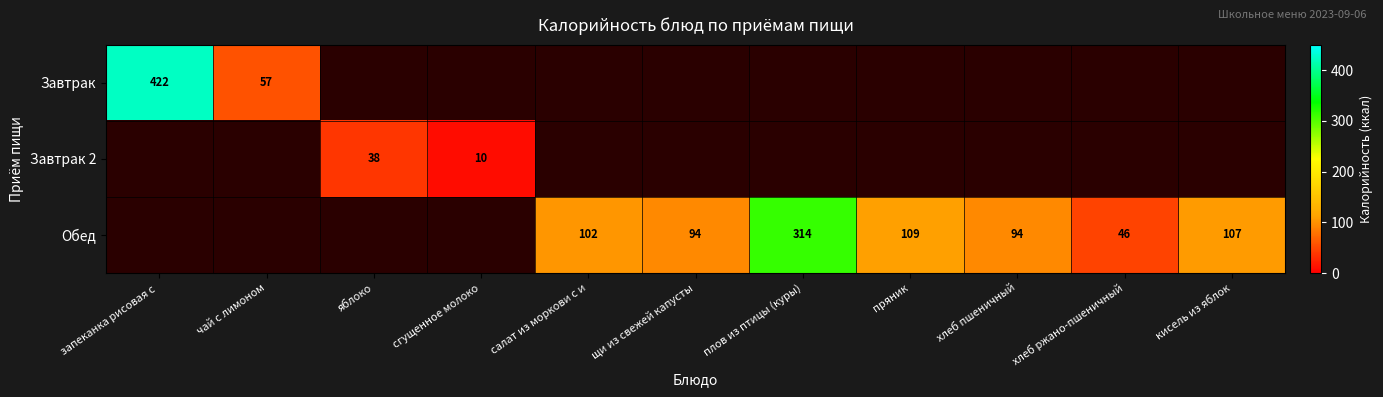

The value of Завтрак 2 at яблоко is 53. True or false?

False